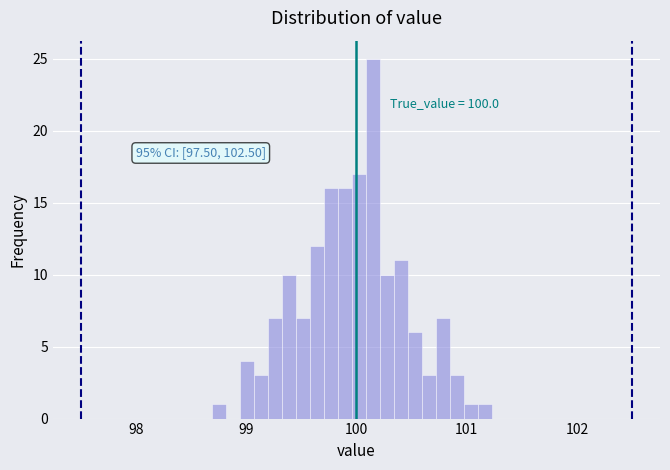

Around what value on the x-axis is the tallest bar? Give the approximate position of its centre, as read against the axis.

100.2